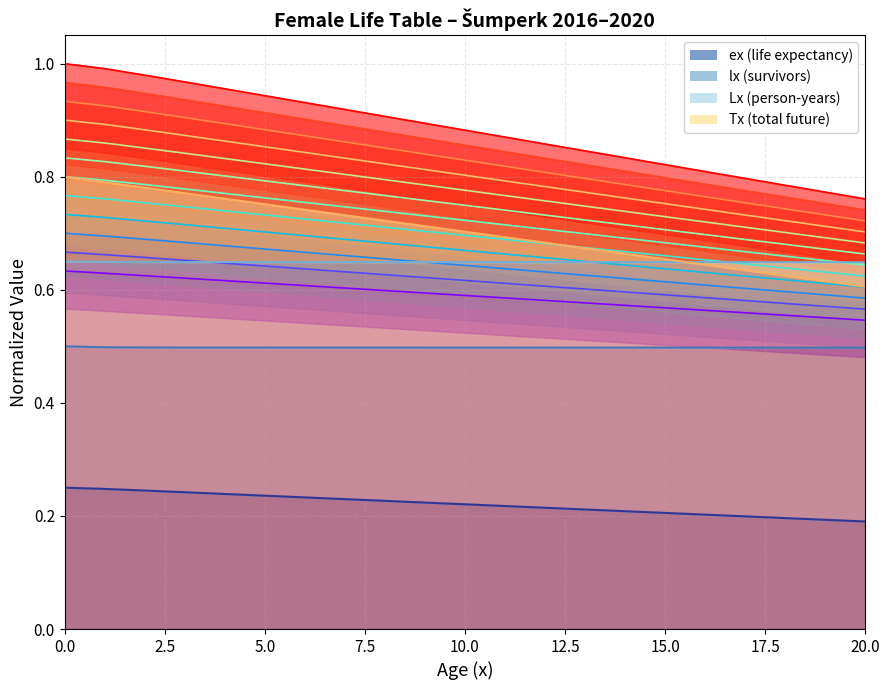

The value of ex at 18 is 0.8. True or false?

True